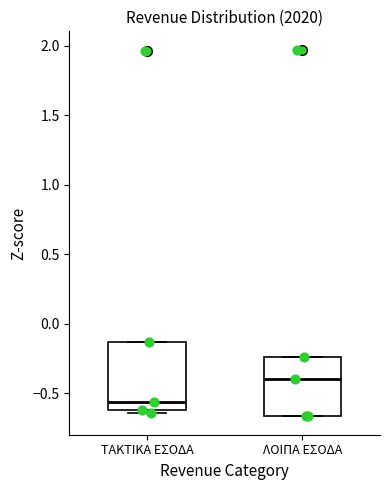

Reading left to right, read every box against the y-axis: the position of its median line, the range the box covers, and the ends of its whiskers. The values are not printed on the chart, so give them approximately, as read against the axis.

ΤΑΚΤΙΚΑ ΕΣΟΔΑ: median -0.55, box -0.60 to -0.15, whiskers -0.65 to -0.15
ΛΟΙΠΑ ΕΣΟΔΑ: median -0.40, box -0.65 to -0.25, whiskers -0.65 to -0.25